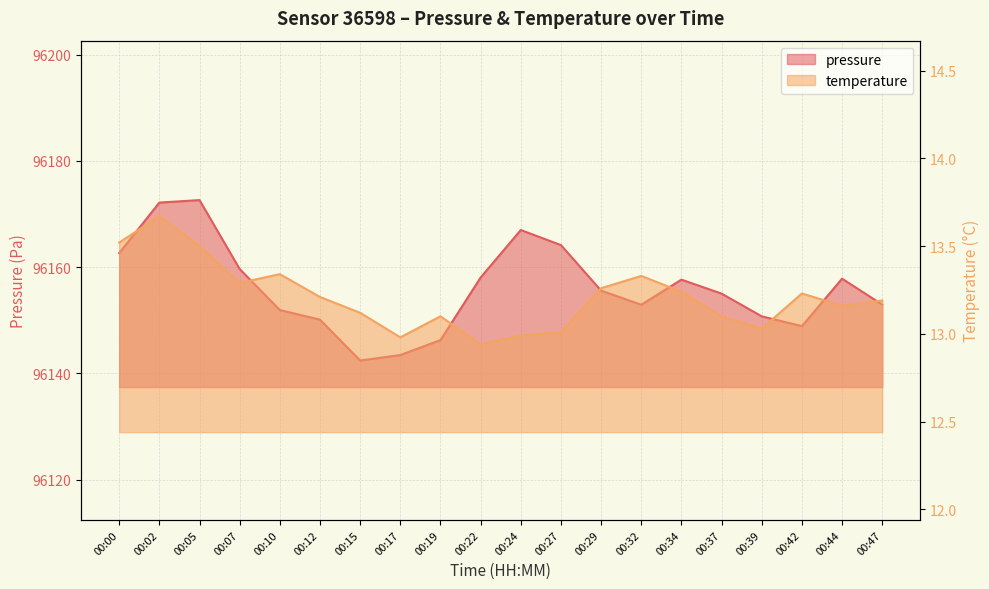

True or false: temperature has more than 2 points higher than both neighbors.

True